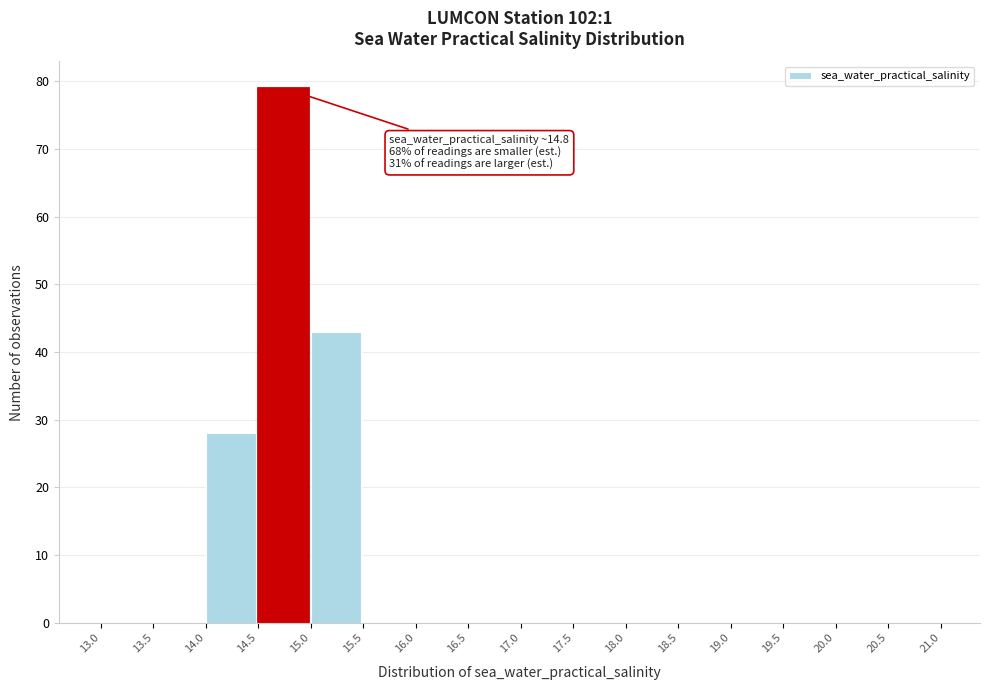

Which range on the x-axis has the tallest bar?

14.5 to 15.0